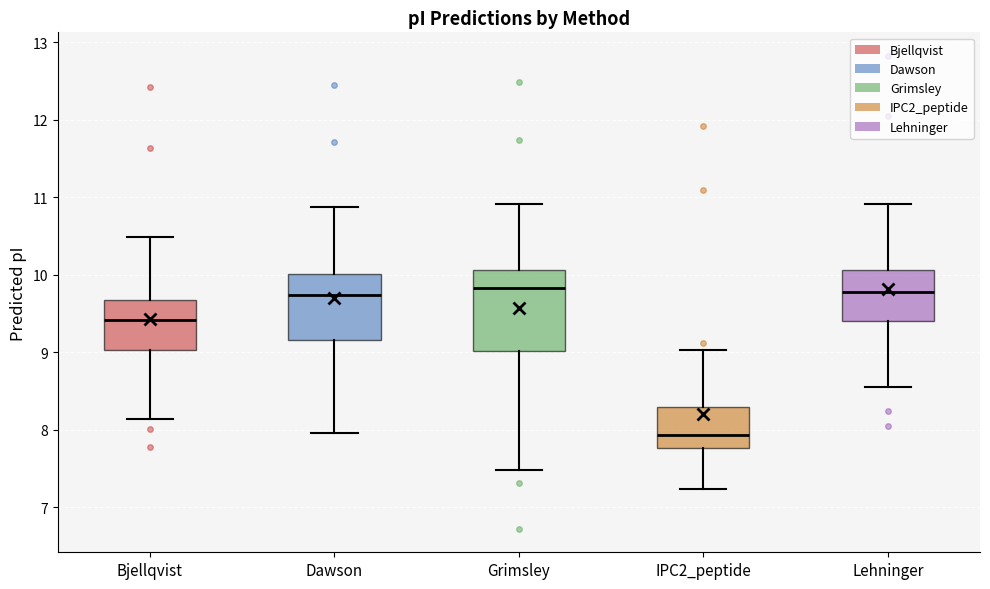

Where does the lower whisker of the box for Lehninger end on the y-axis? The values are not printed on the chart, so give them approximately, as read against the axis.

8.6